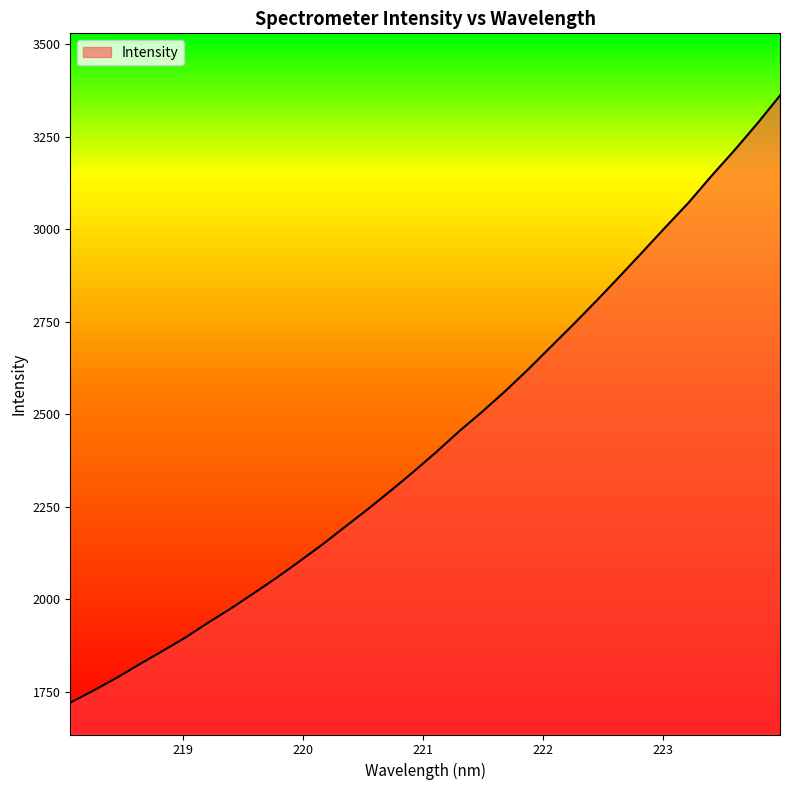

What is the maximum value shown in the chart?

3360.9